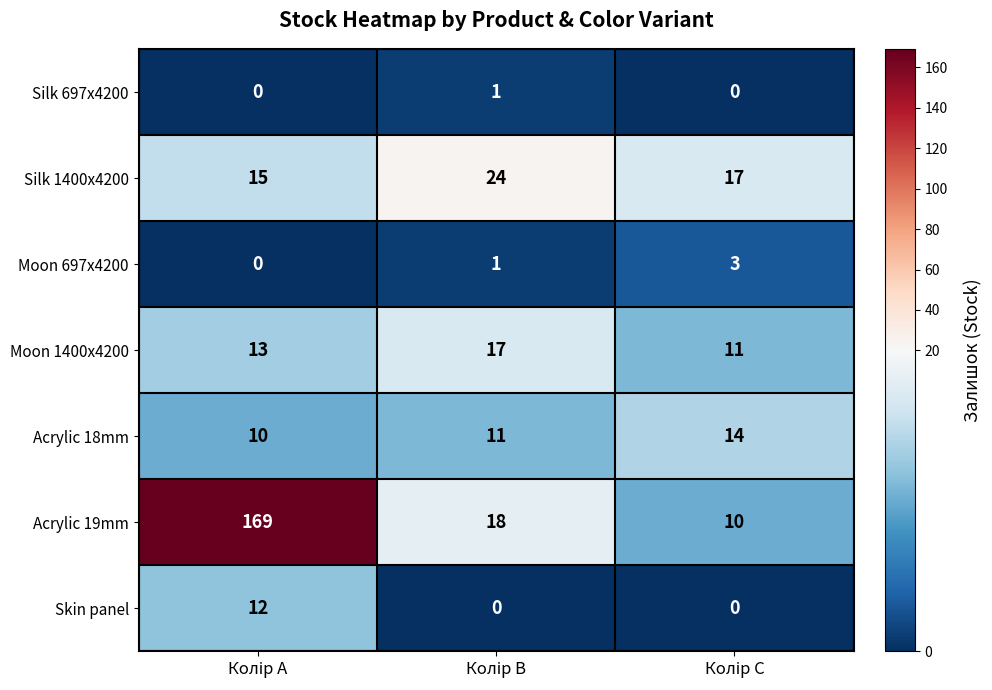

Count the Moon 697x4200 values in the range 0 to 3.

3